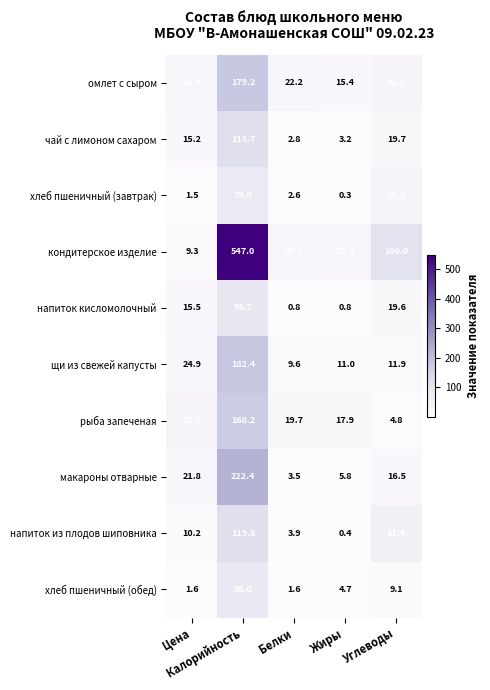

Which series has the largest range (max minus min)?

кондитерское изделие